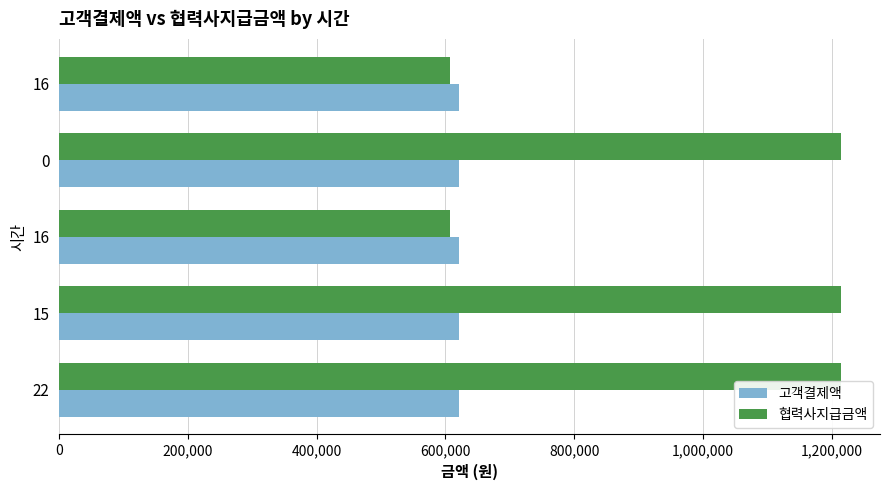

How many data points in 고객결제액 are less than 620460?

2